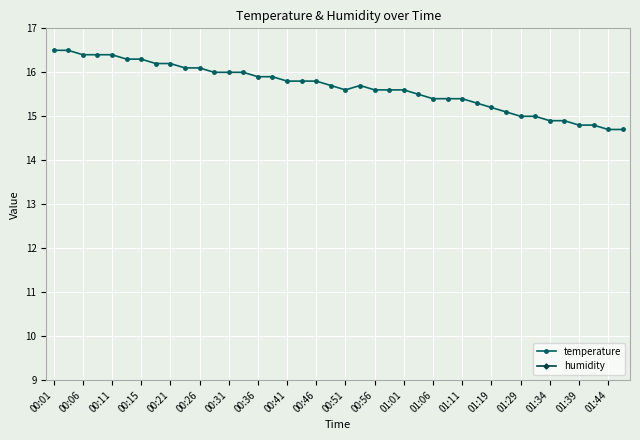

What are all the series names shown in the legend?

temperature, humidity